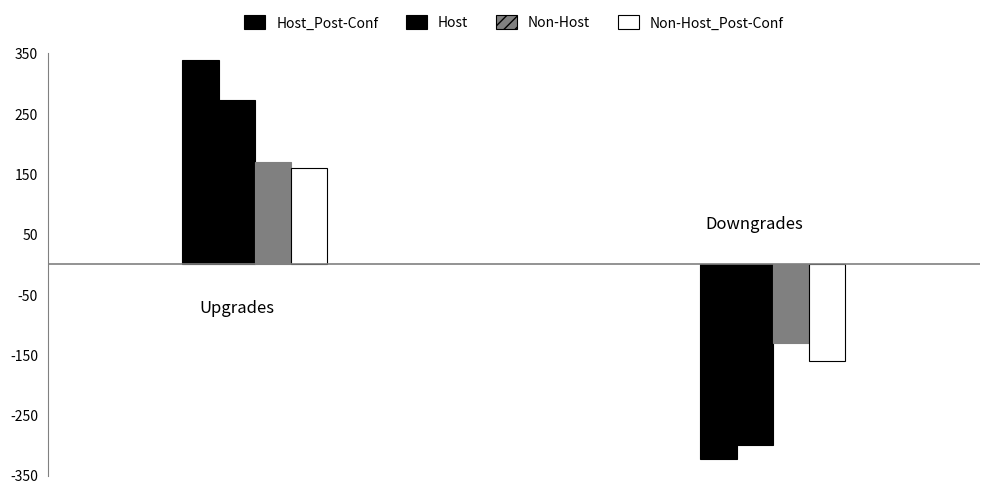

Which series has the widest spread of values?

Host_Post-Conf